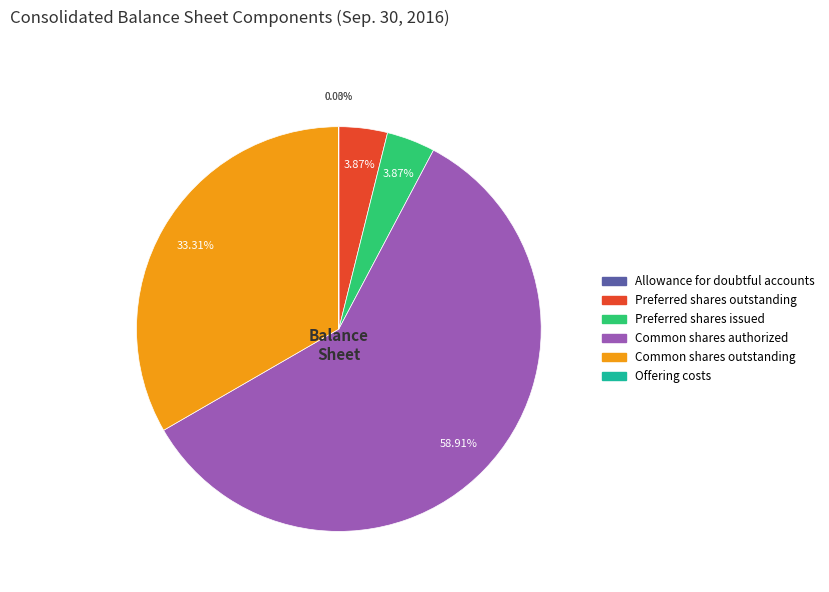

Which has a higher value, Common shares authorized or Preferred shares issued?

Common shares authorized